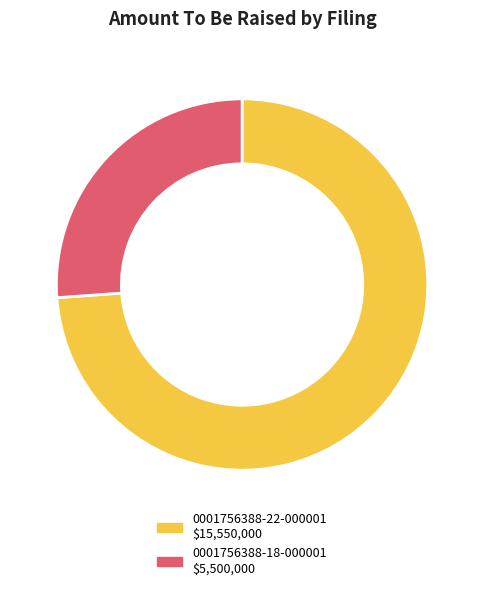

Is the sum of 0001756388-18-000001 and 0001756388-22-000001 greater than half?

Yes